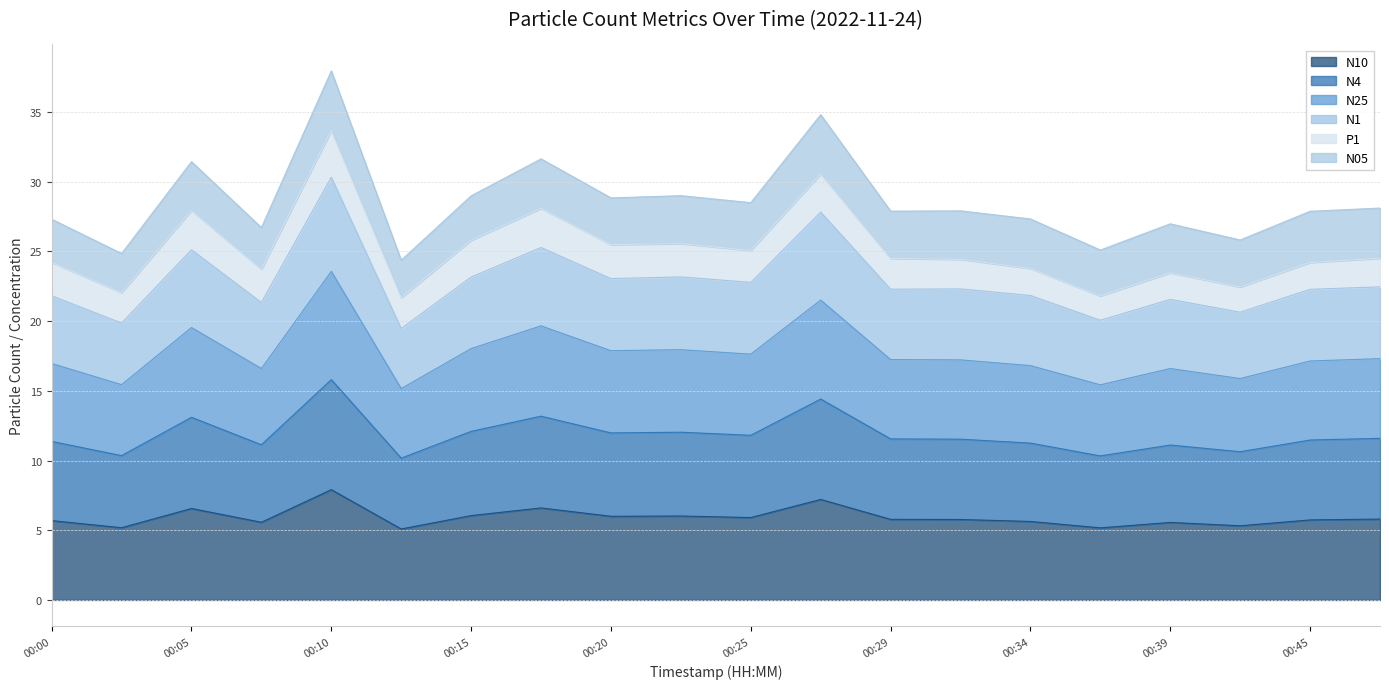

Is the value of N1 at 00:05 greater than the value of N4 at 00:47?

Yes